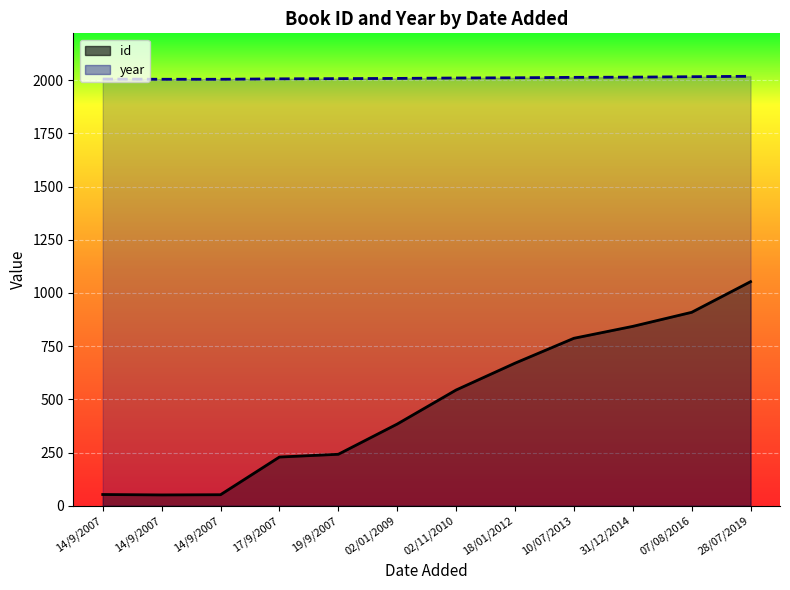

What are all the series names shown in the legend?

id, year